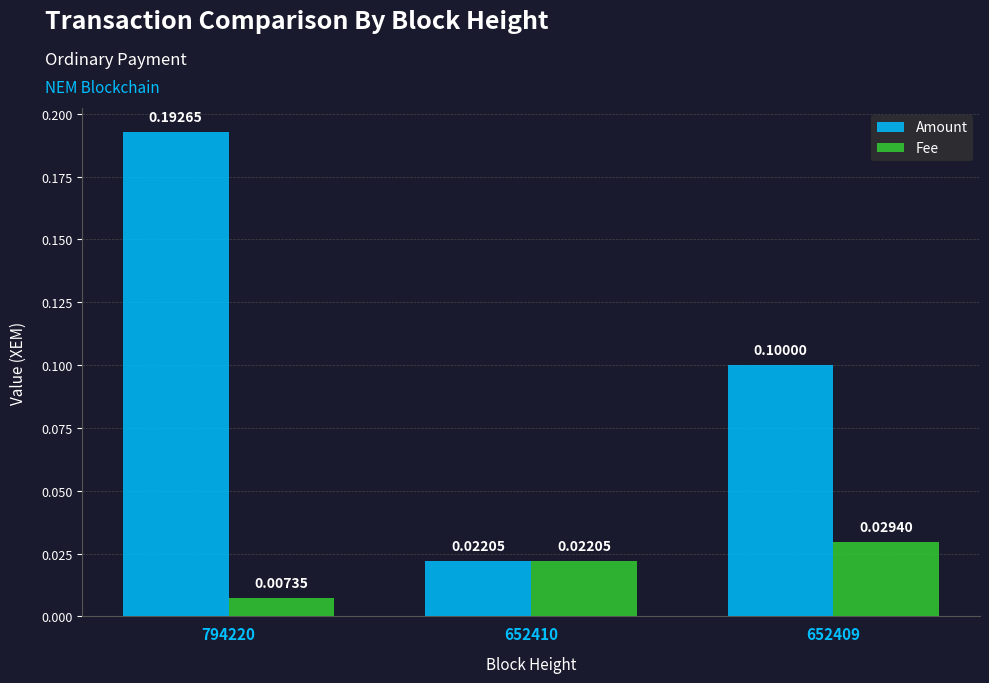

What is the sum of all Amount values?

0.3